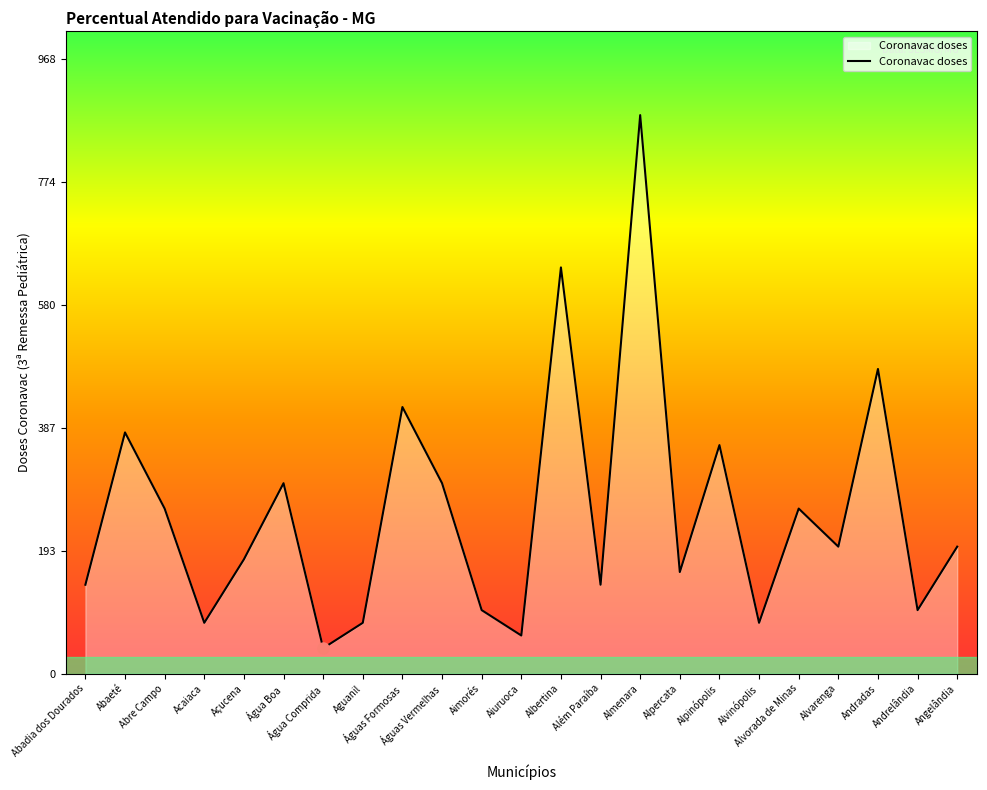

How many lines are shown in the chart?

1